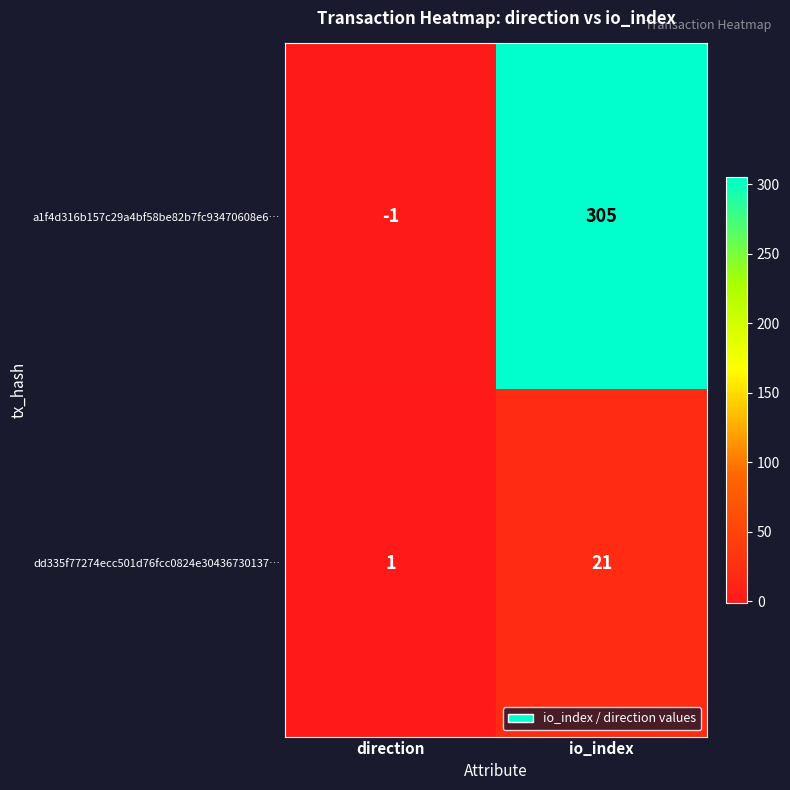

What is the spread (max minus min) of values at io_index?

284